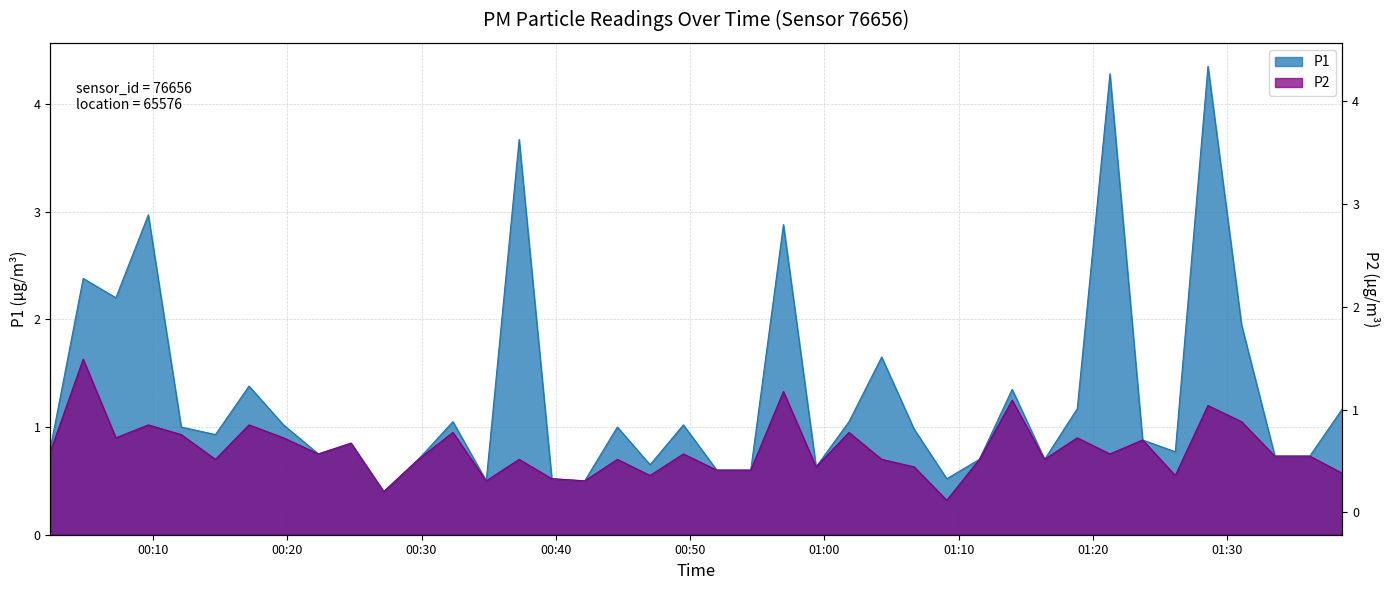

The value of P2 at 2023-03-16T00:14:39 is 0.3. True or false?

False